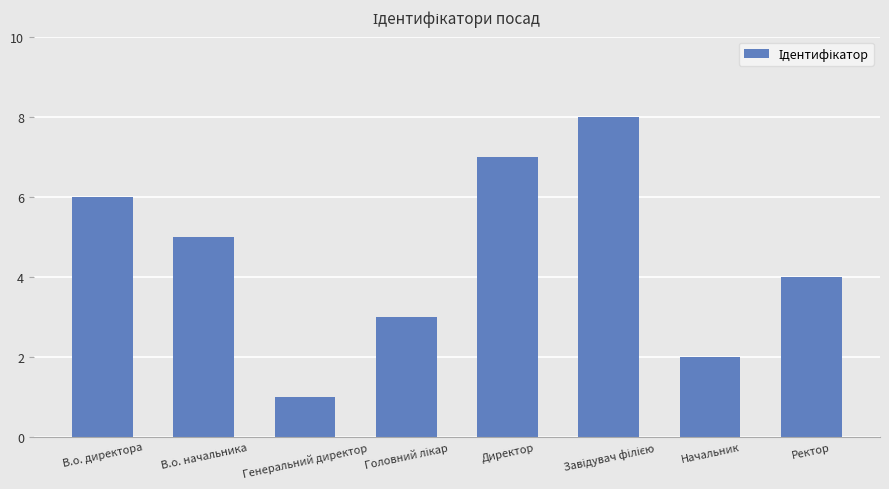

Which category has the lowest value across all series?

Генеральний директор